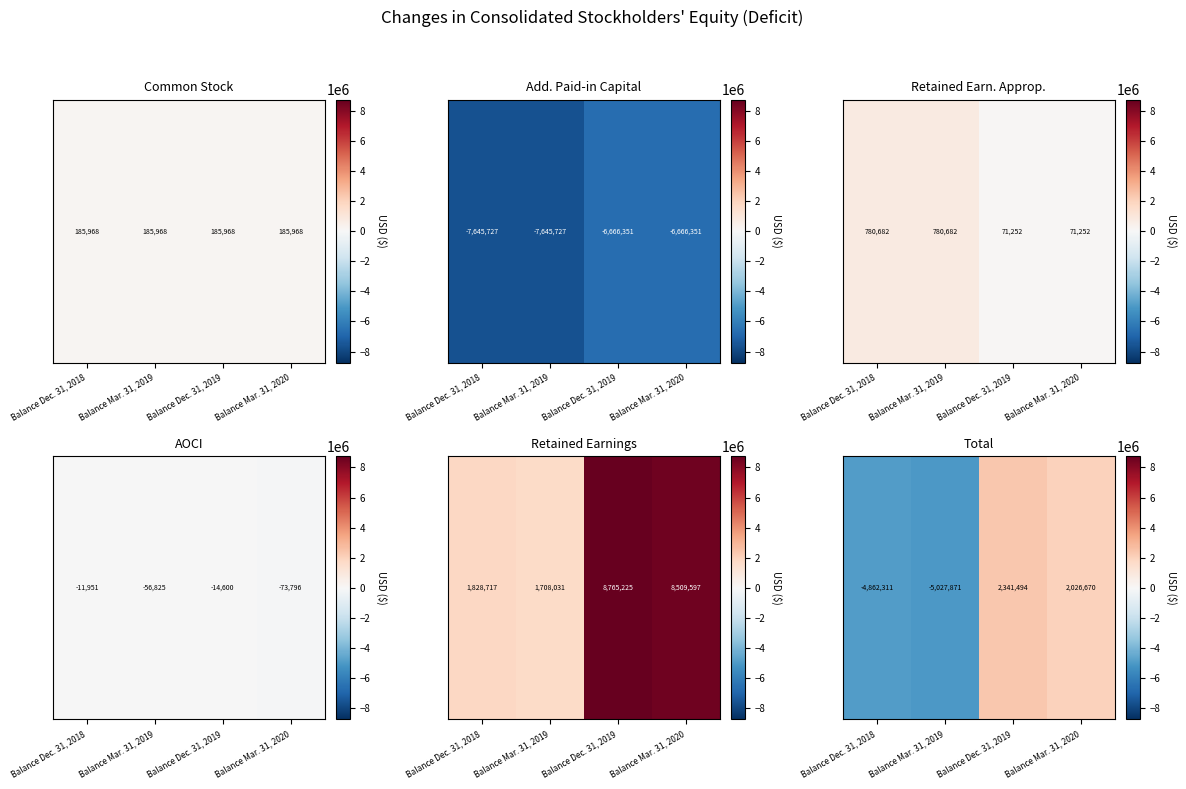

What is the change in value from Balance Mar. 31, 2019 to Balance Dec. 31, 2019?

+7369365